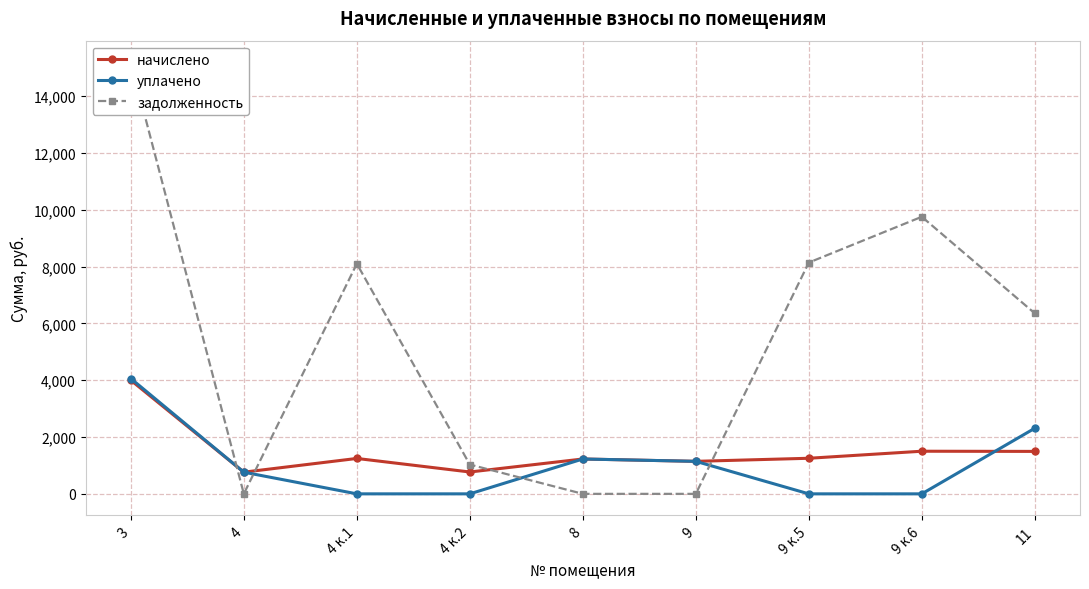

At which category does уплачено reach its first local peak?

8